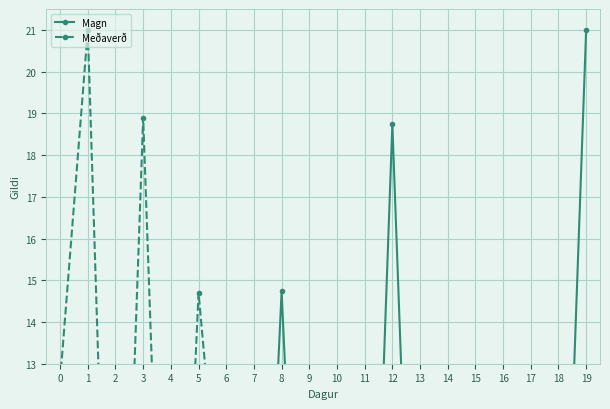

Reading left to right, what are all the values shown in this chart?

Magn: 2.2	1.9	1.7	1.7	0.8	2.1	3.0	0.4	14.7	0.2	0.1	0.1	18.7	0.5	0.1	0.2	0.4	10.3	2.4	21.0
Meðaverð: 12.6	21.0	0.0	18.9	0.0	14.7	7.3	7.3	8.4	0.0	0.0	0.0	7.9	7.3	0.0	0.0	7.3	7.3	7.9	7.9